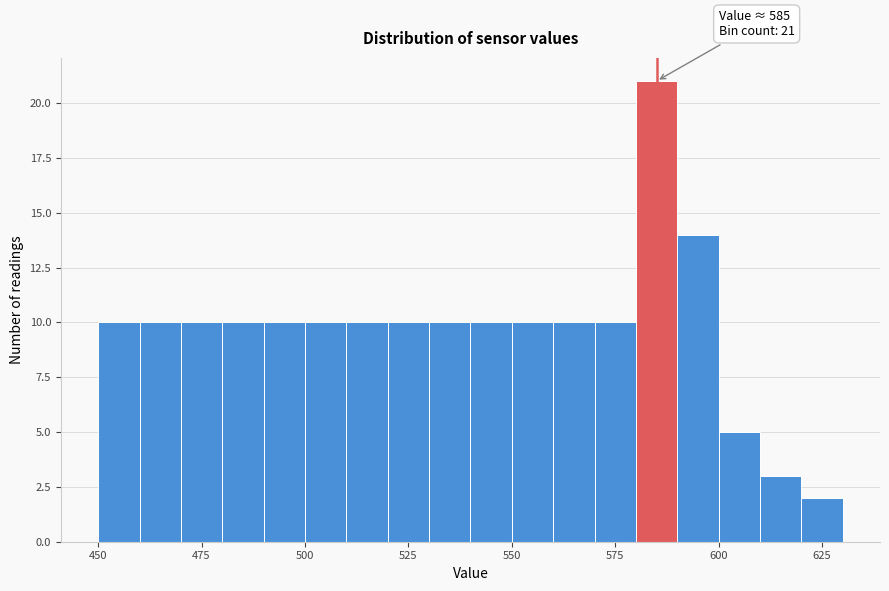

Around what value on the x-axis is the tallest bar? Give the approximate position of its centre, as read against the axis.

585